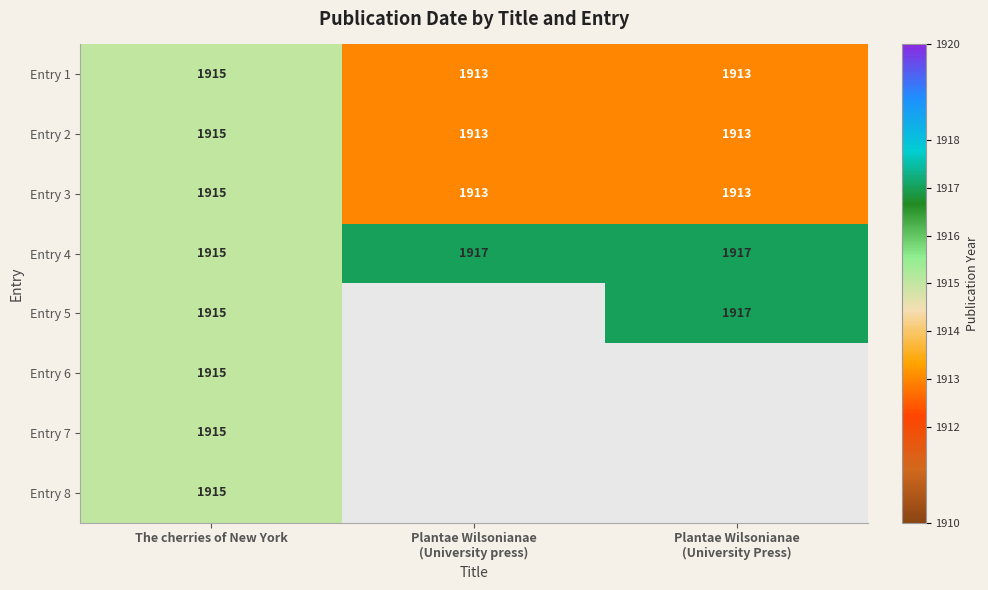

Is it true that Entry 5 equals 1915 at The cherries of New York?

True